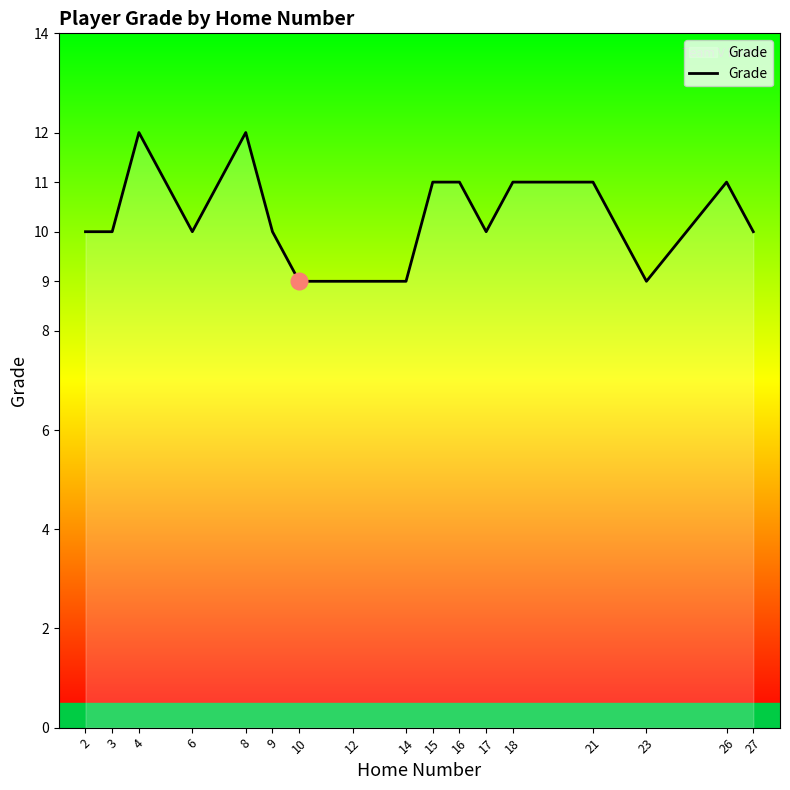

Reading right to left, list all the values displayed in this chart.

27=10	26=11	23=9	21=11	18=11	17=10	16=11	15=11	14=9	12=9	10=9	9=10	8=12	6=10	4=12	3=10	2=10